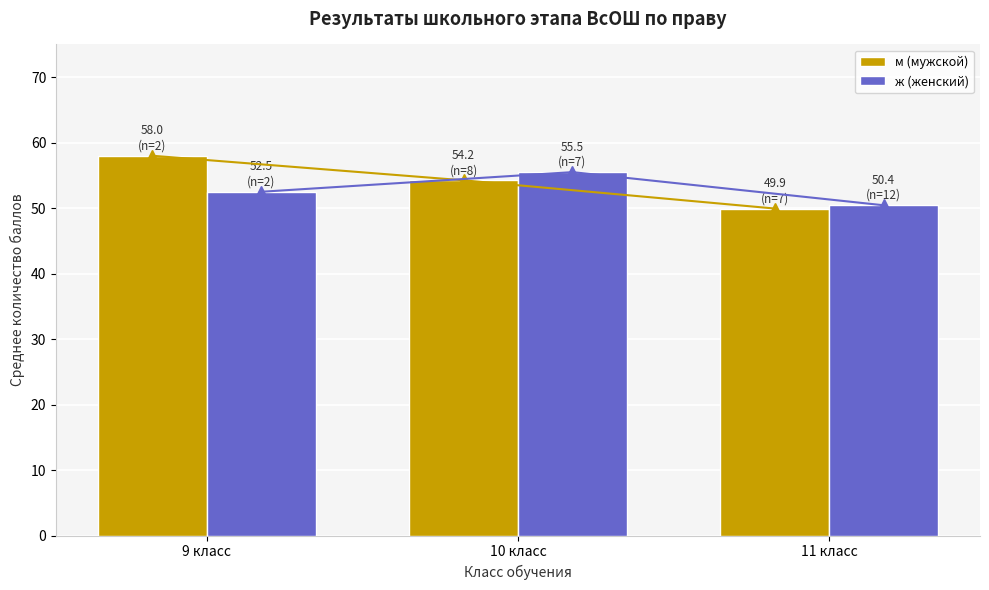

What are all the series names shown in the legend?

м (мужской), ж (женский)